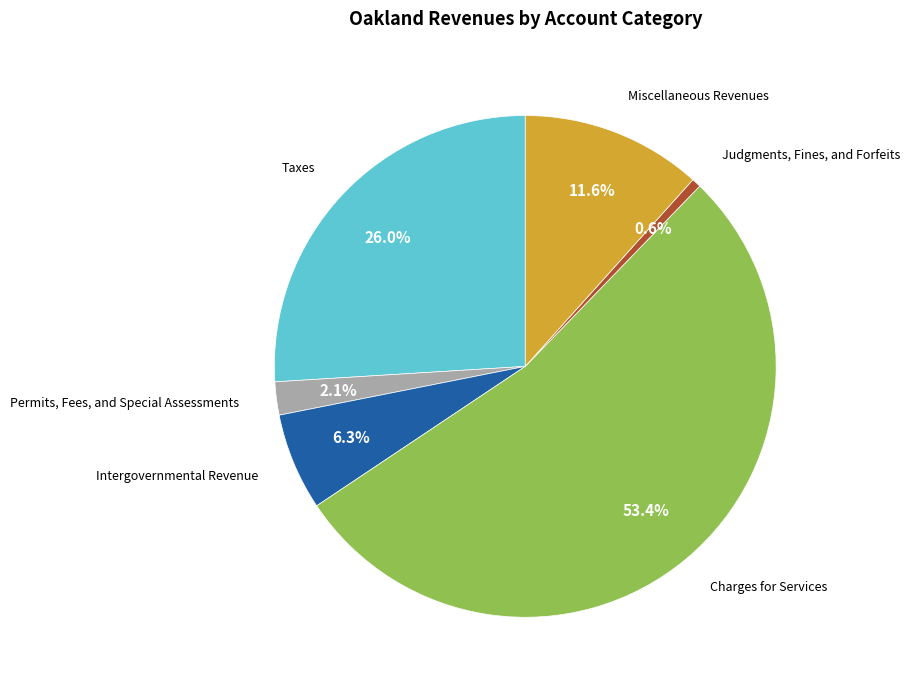

Does Charges for Services represent more than half of the total?

Yes